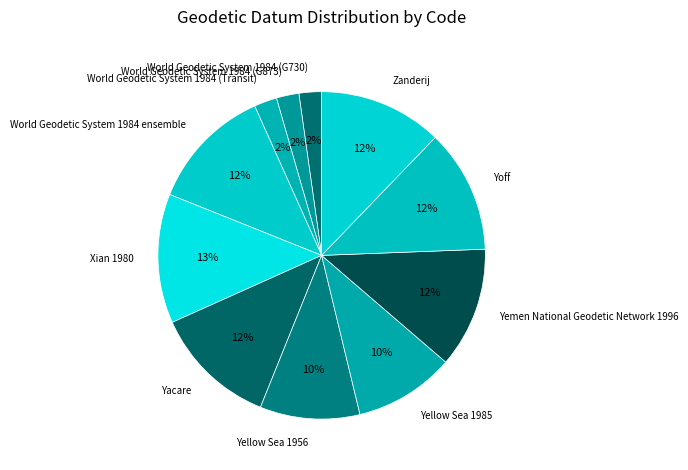

To the nearest percent, what is the average slice percentage?

9%